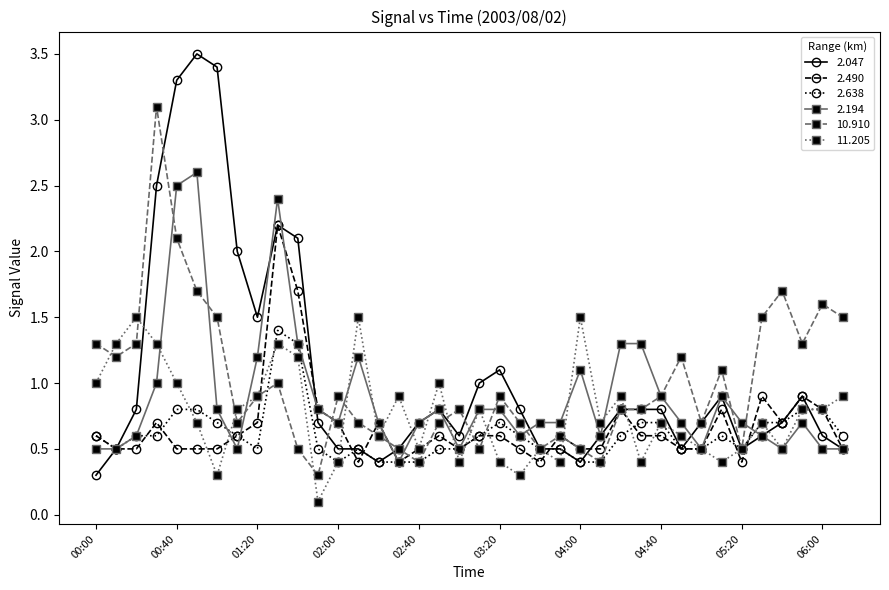

What is the value of the 10.910 point at the 35th from the left?

1.7